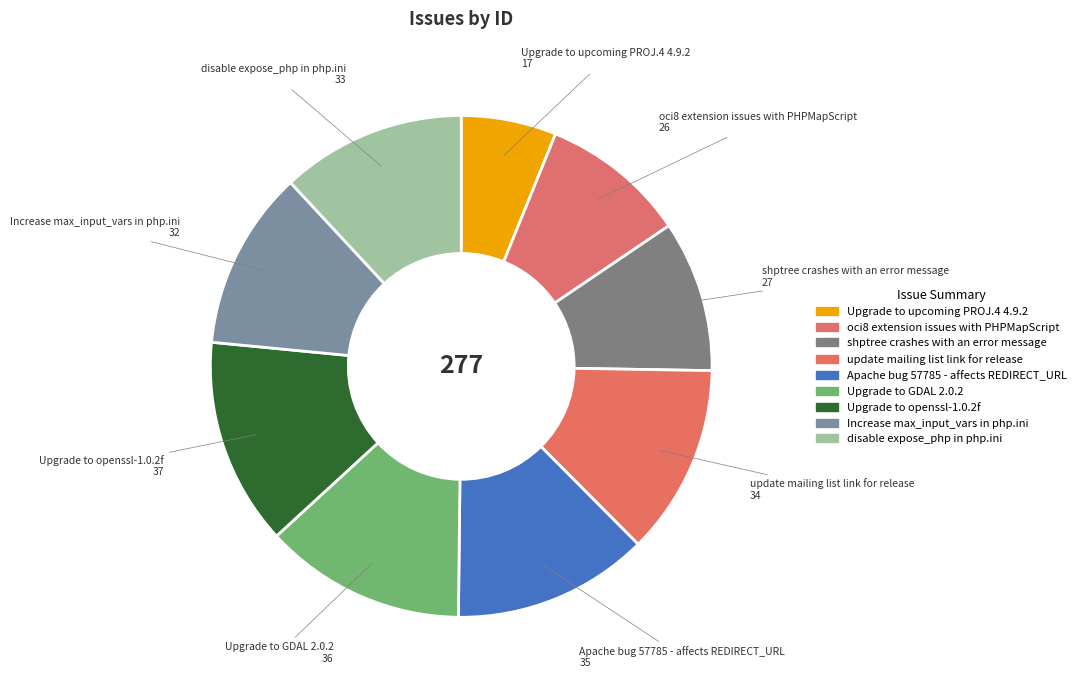

Which slice is the smallest?

Upgrade to upcoming PROJ.4 4.9.2